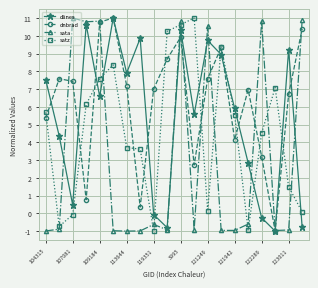

What are all the series names shown in the legend?

dlines, dnbrad, sata, satz